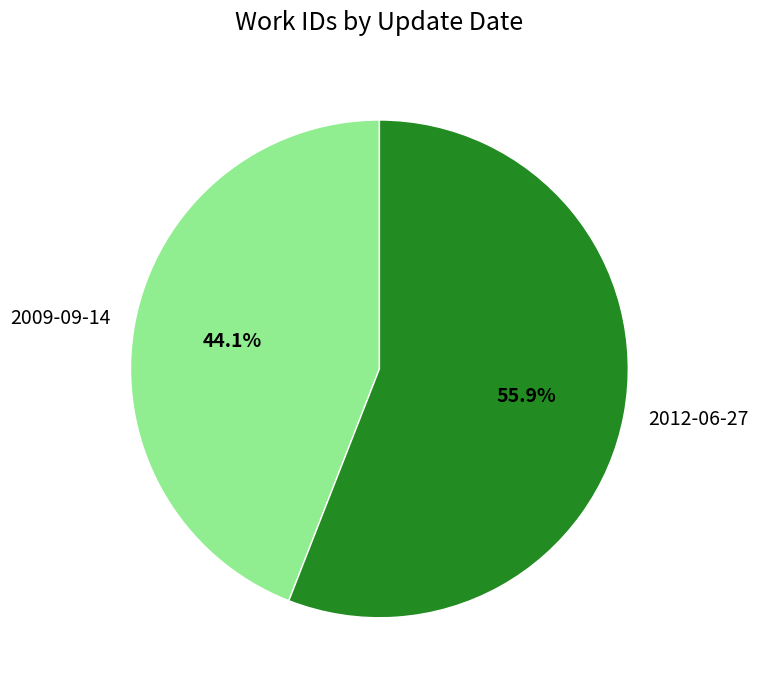

Approximately how many times larger is the value at 2012-06-27 compared to 2009-09-14?

1.3